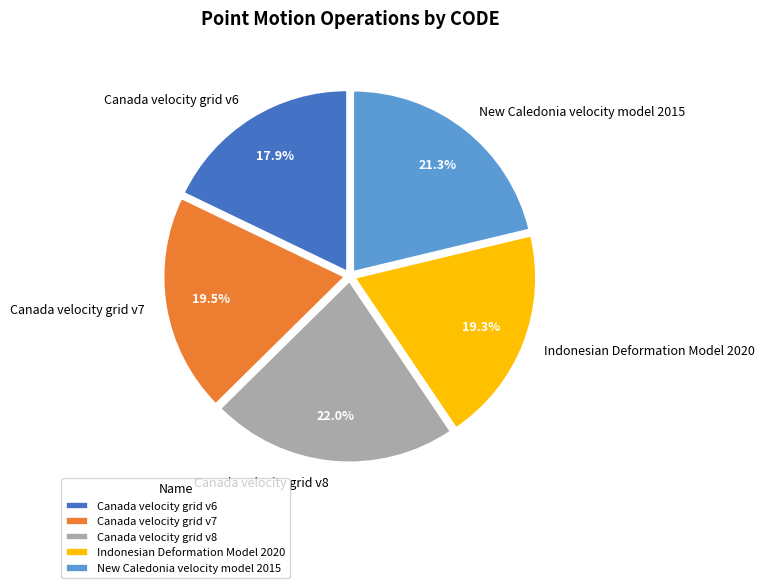

What is the largest slice in the pie chart?

Canada velocity grid v8